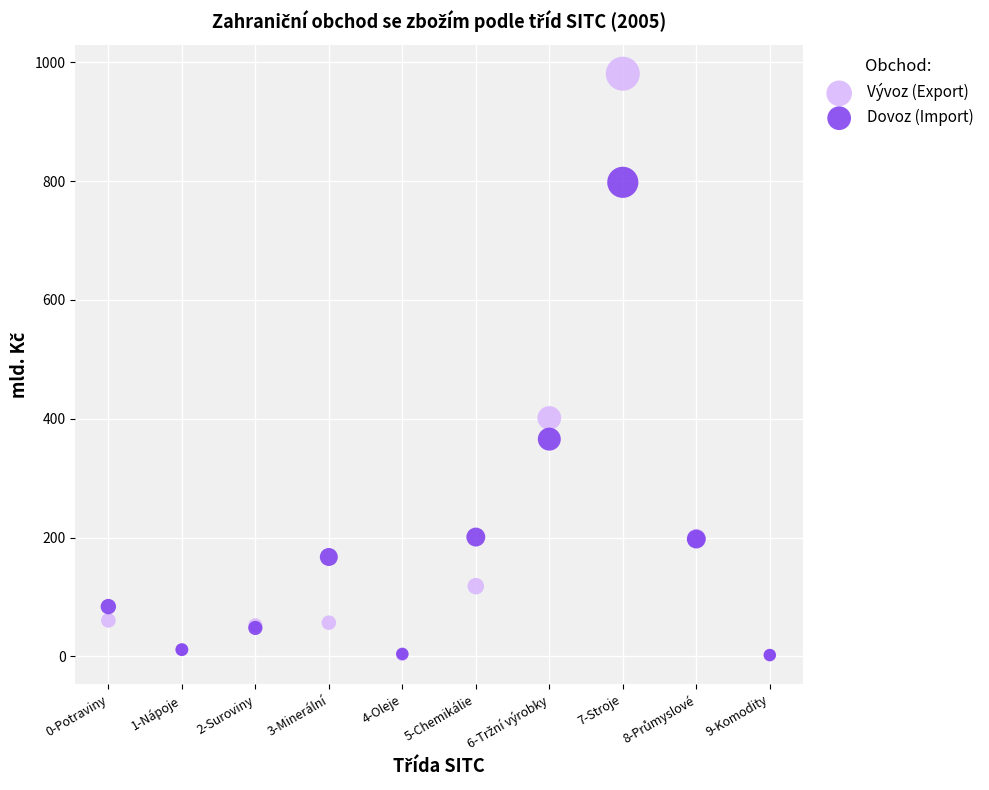

In the Vývoz (Export) series, what Y value is closest to 491?

401.3